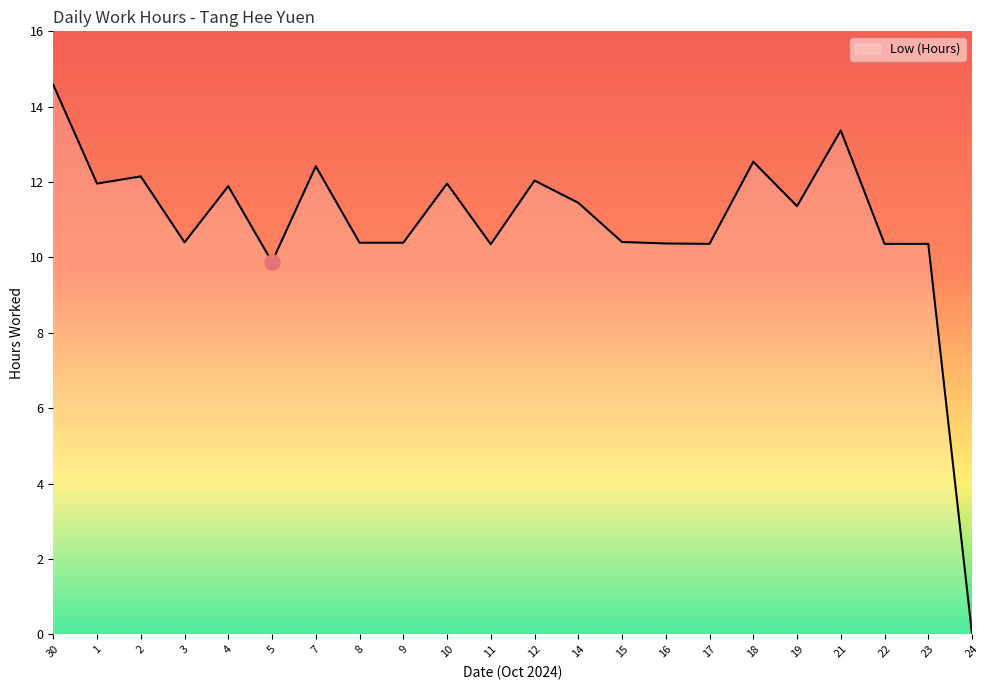

What is the change in value from 8 to 19?

+1.0